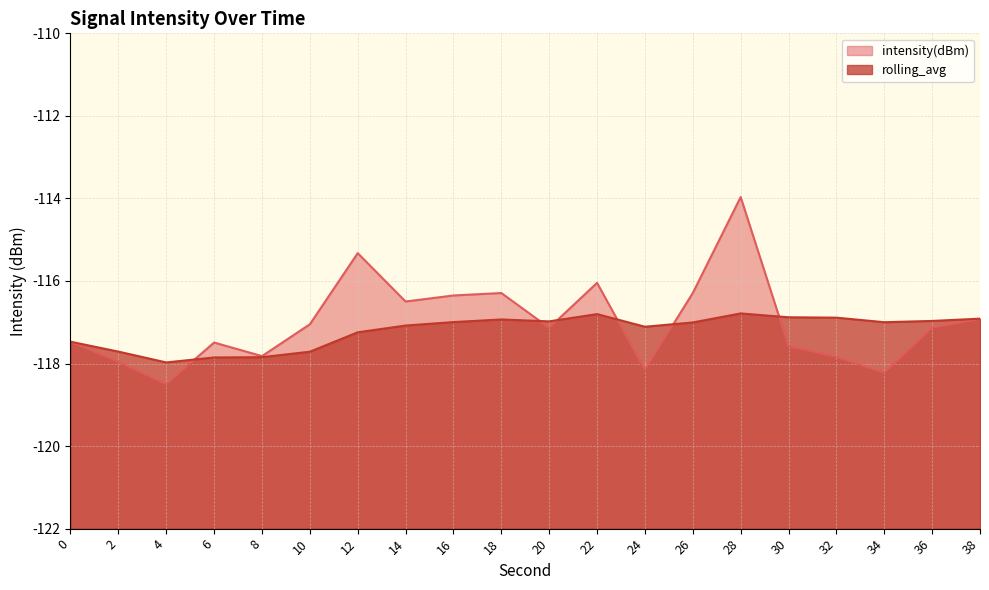

What is the sum of all intensity(dBm) values?

-2340.0